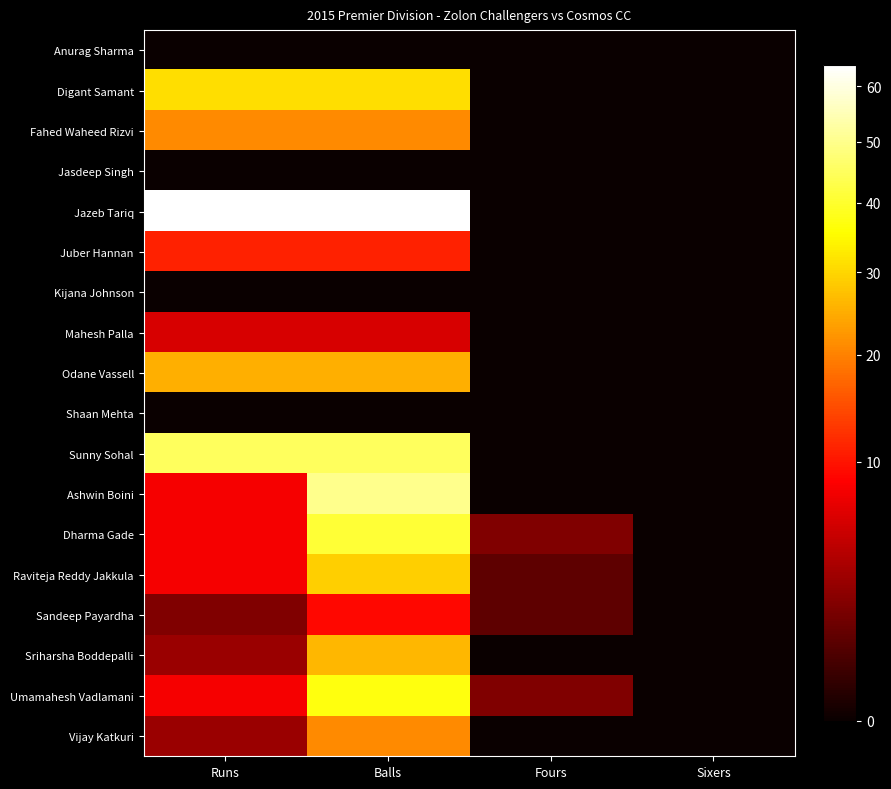

Reading left to right, what are all the values shown in this chart?

Anurag Sharma: Runs=0	Balls=0	Fours=0	Sixers=0
Digant Samant: Runs=31	Balls=31	Fours=0	Sixers=0
Fahed Waheed Rizvi: Runs=21	Balls=21	Fours=0	Sixers=0
Jasdeep Singh: Runs=0	Balls=0	Fours=0	Sixers=0
Jazeb Tariq: Runs=64	Balls=64	Fours=0	Sixers=0
Juber Hannan: Runs=11	Balls=11	Fours=0	Sixers=0
Kijana Johnson: Runs=0	Balls=0	Fours=0	Sixers=0
Mahesh Palla: Runs=6	Balls=6	Fours=0	Sixers=0
Odane Vassell: Runs=25	Balls=25	Fours=0	Sixers=0
Shaan Mehta: Runs=0	Balls=0	Fours=0	Sixers=0
Sunny Sohal: Runs=45	Balls=45	Fours=0	Sixers=0
Ashwin Boini: Runs=8	Balls=50	Fours=0	Sixers=0
Dharma Gade: Runs=8	Balls=41	Fours=2	Sixers=0
Raviteja Reddy Jakkula: Runs=8	Balls=29	Fours=1	Sixers=0
Sandeep Payardha: Runs=2	Balls=9	Fours=1	Sixers=0
Sriharsha Boddepalli: Runs=3	Balls=26	Fours=0	Sixers=0
Umamahesh Vadlamani: Runs=8	Balls=37	Fours=2	Sixers=0
Vijay Katkuri: Runs=3	Balls=21	Fours=0	Sixers=0